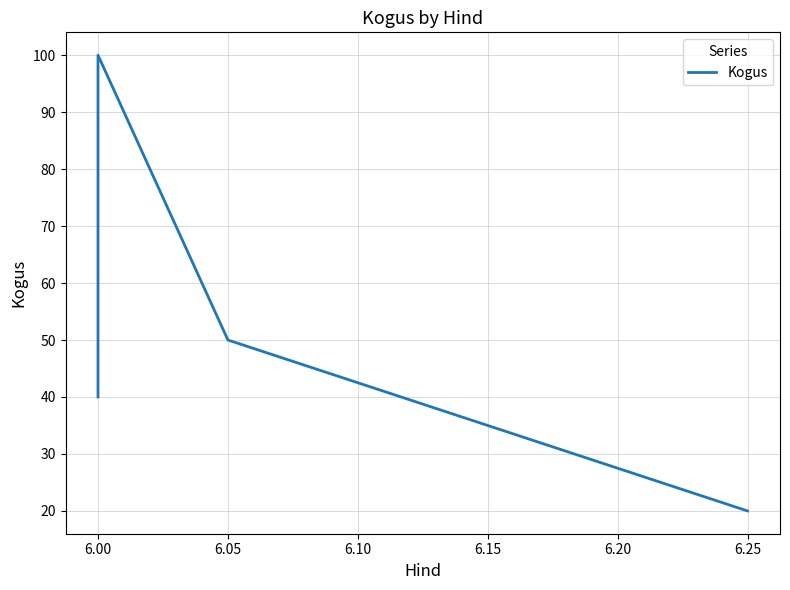

What is the greatest value displayed?

100